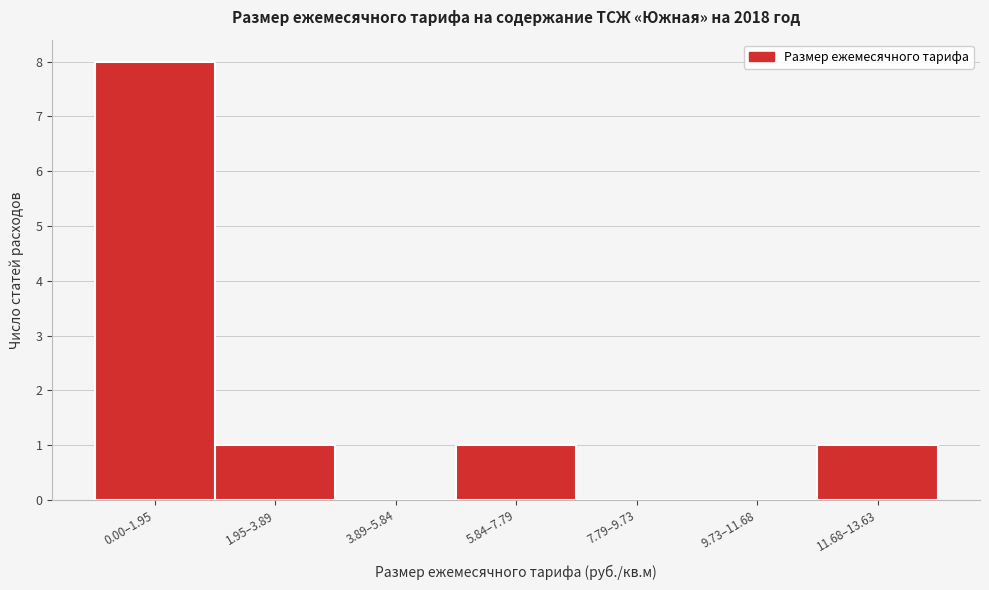

Reading left to right, transcribe all the data shown in this chart.

0.00–1.95=8	1.95–3.89=1	3.89–5.84=0	5.84–7.79=1	7.79–9.73=0	9.73–11.68=0	11.68–13.63=1